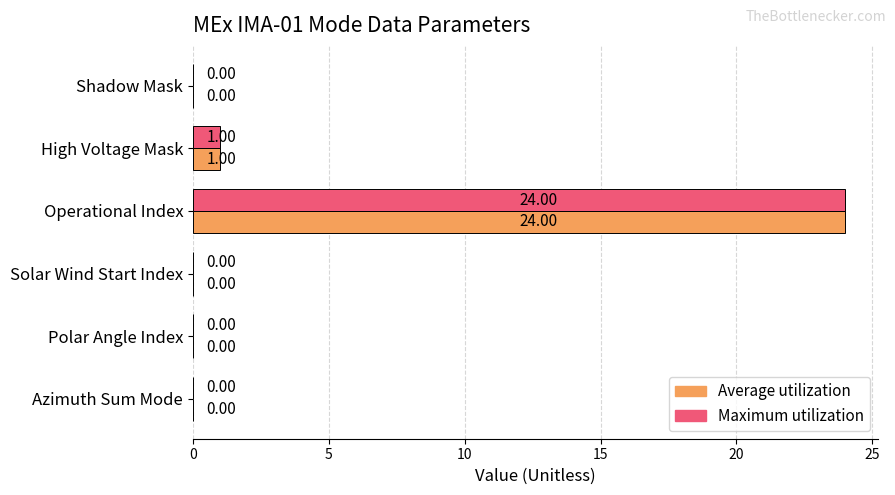

How many distinct data groups are displayed?

2